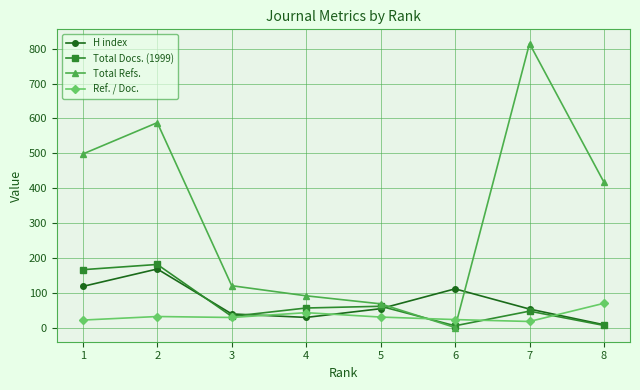

How many values in the Total Refs. series are below 417?

4